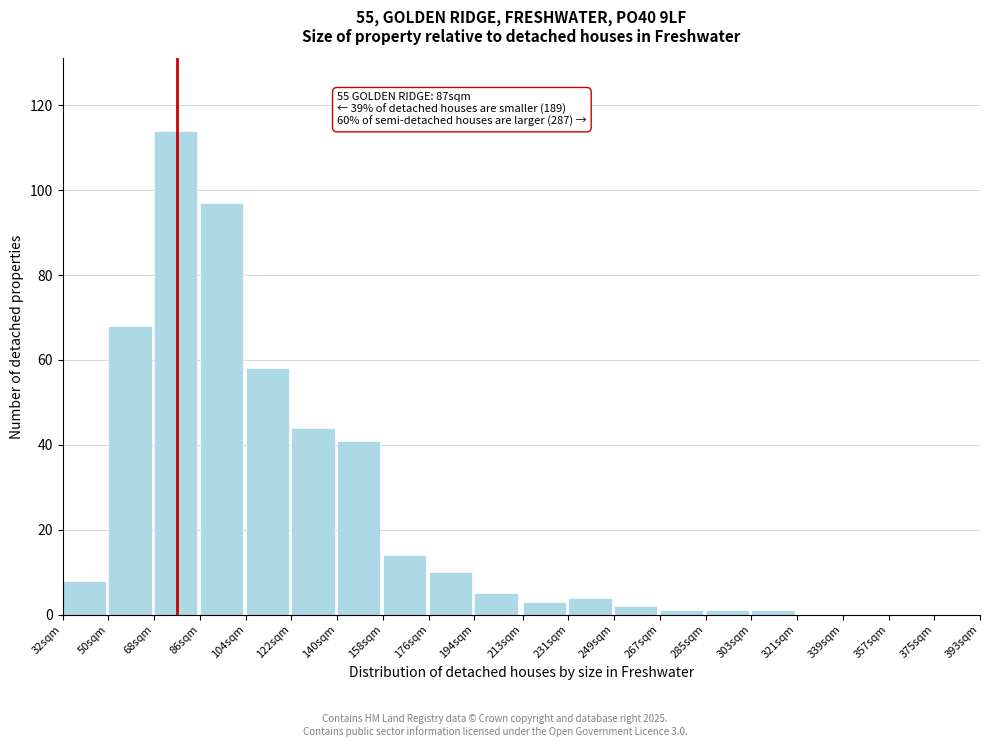

Reading left to right, list all the values displayed in this chart.

32sqm=8	50sqm=68	68sqm=114	86sqm=97	104sqm=58	122sqm=44	140sqm=41	158sqm=14	176sqm=10	194sqm=5	213sqm=3	231sqm=4	249sqm=2	267sqm=1	285sqm=1	303sqm=1	321sqm=0	339sqm=0	357sqm=0	375sqm=0